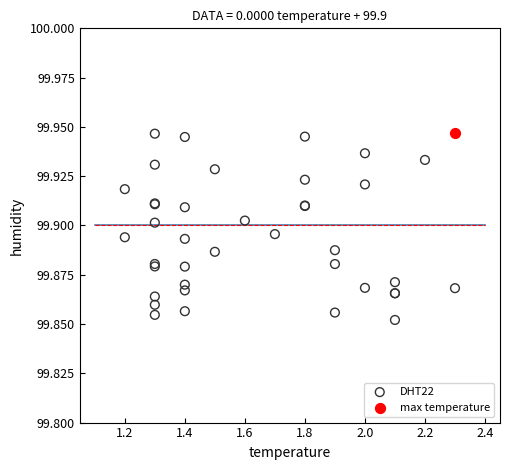

What are all the series names shown in the legend?

DHT22, max temperature